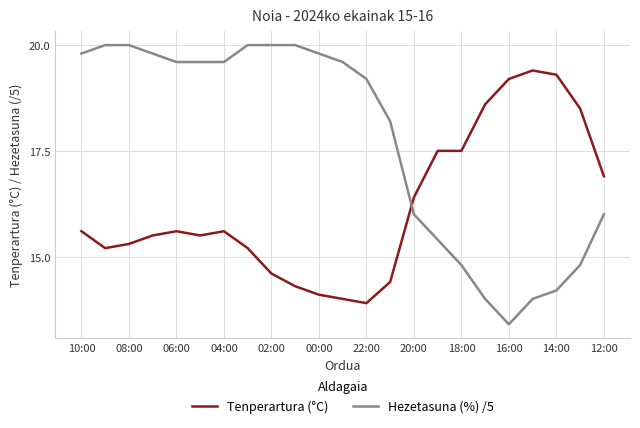

Which series has the largest range (max minus min)?

Hezetasuna (%) /5